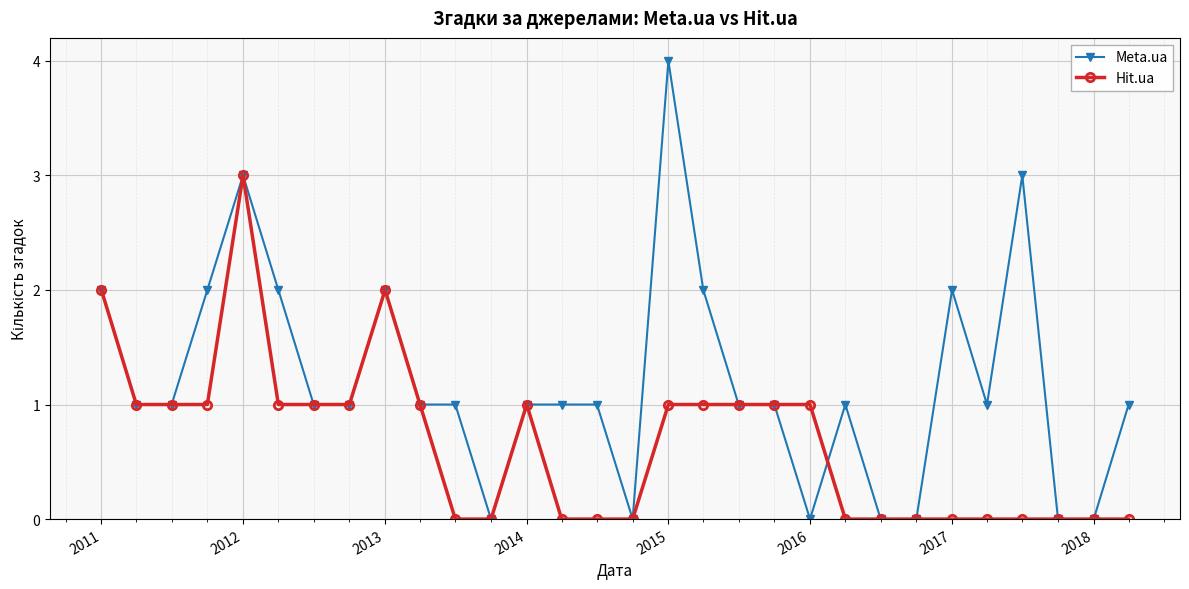

What is the greatest value displayed?

4